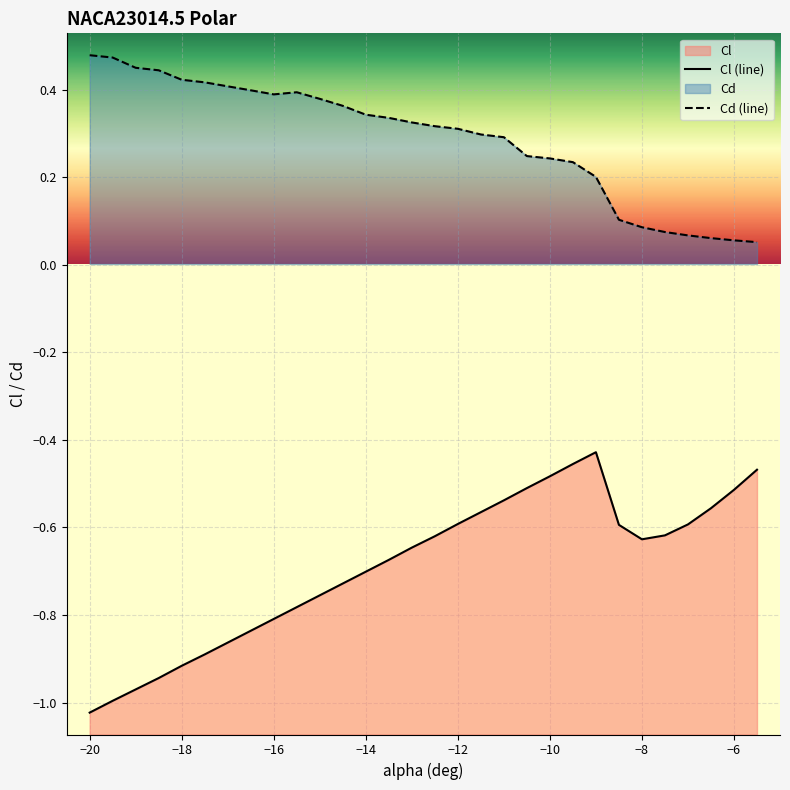

Reading left to right, transcribe all the data shown in this chart.

Cl (line): -1.0	-1.0	-1.0	-0.9	-0.9	-0.9	-0.9	-0.8	-0.8	-0.8	-0.8	-0.7	-0.7	-0.7	-0.6	-0.6	-0.6	-0.6	-0.5	-0.5	-0.5	-0.5	-0.4	-0.6	-0.6	-0.6	-0.6	-0.6	-0.5	-0.5
Cd (line): 0.5	0.5	0.5	0.4	0.4	0.4	0.4	0.4	0.4	0.4	0.4	0.4	0.3	0.3	0.3	0.3	0.3	0.3	0.3	0.2	0.2	0.2	0.2	0.1	0.1	0.1	0.1	0.1	0.1	0.1